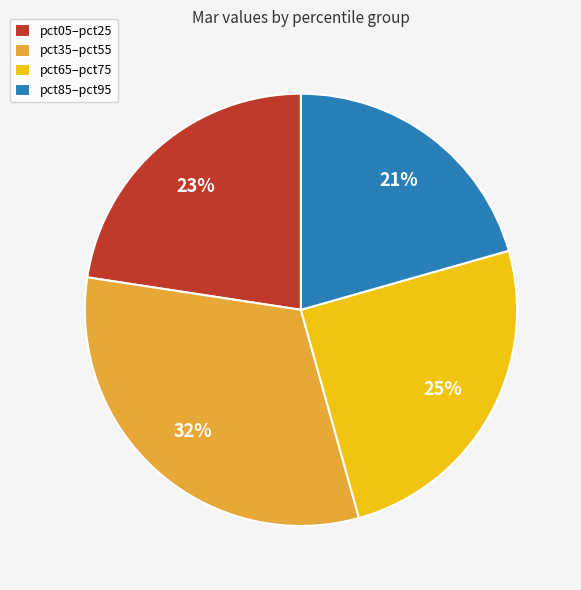

Is there a majority slice in this chart?

No